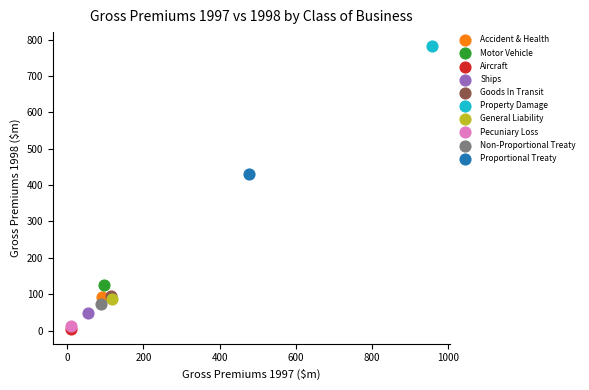

What are all the series names shown in the legend?

Accident & Health, Motor Vehicle, Aircraft, Ships, Goods In Transit, Property Damage, General Liability, Pecuniary Loss, Non-Proportional Treaty, Proportional Treaty